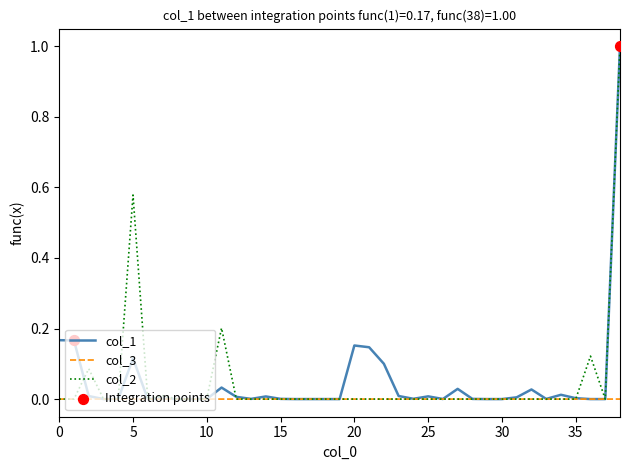

What is the maximum value shown in the chart?

1.0